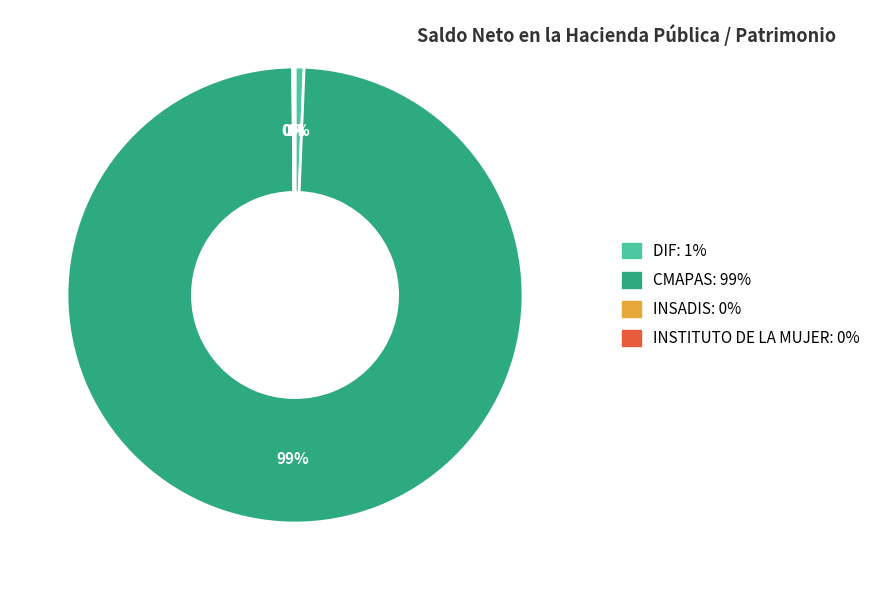

Which category has the biggest portion of the pie?

CMAPAS